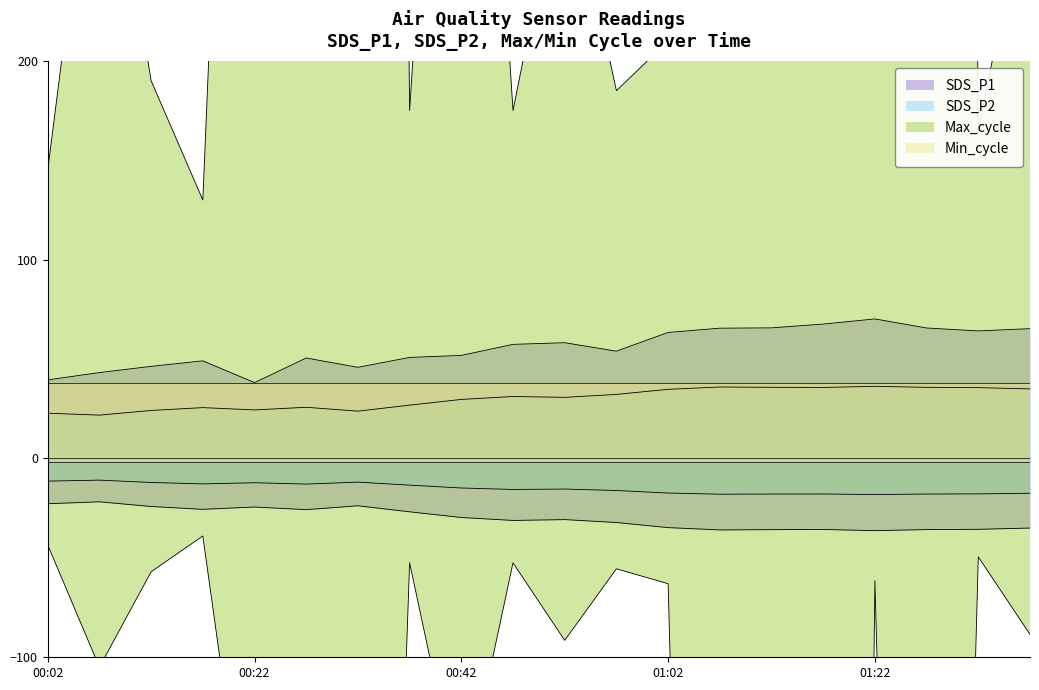

What is the difference between the second highest and minimum values in the SDS_P2 series?

13.5